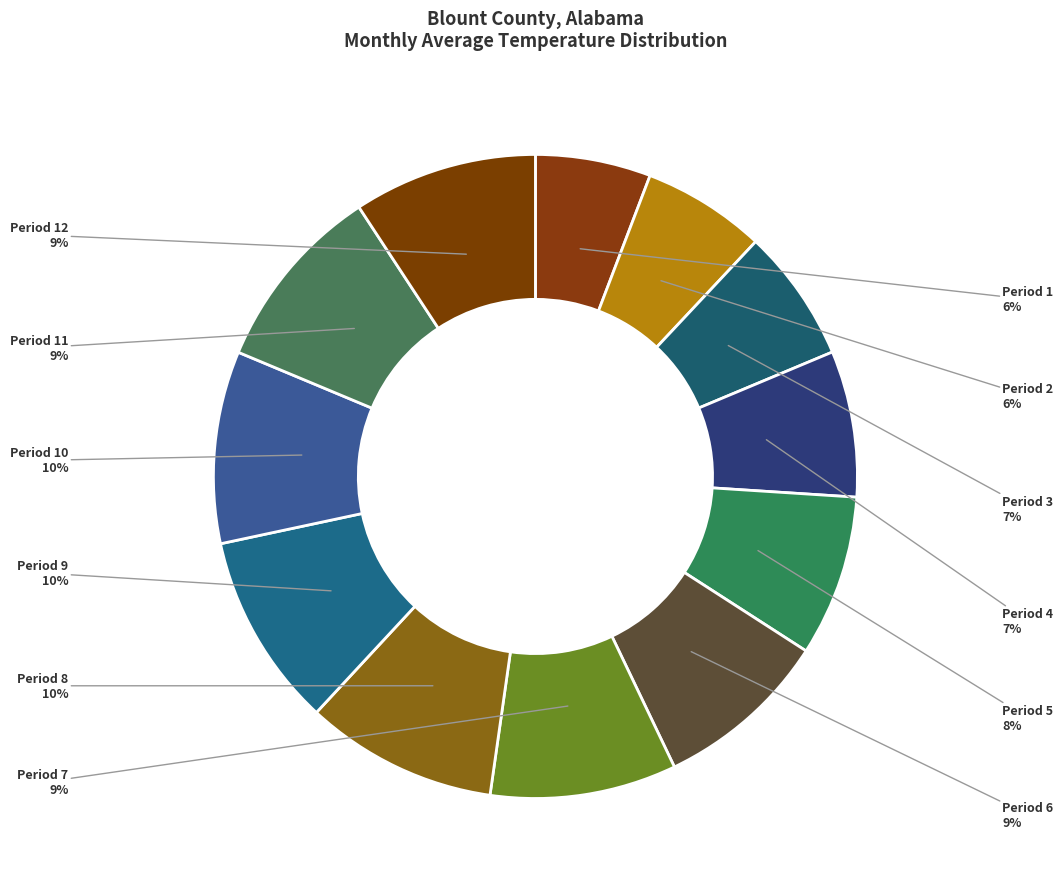

How many slices are in this pie chart?

12